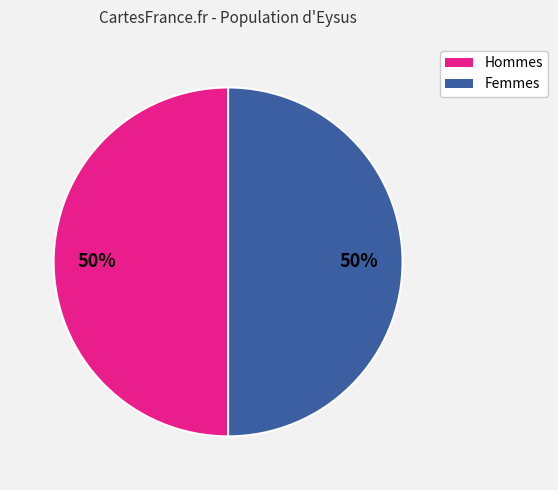

To the nearest percent, what is the average slice percentage?

50%